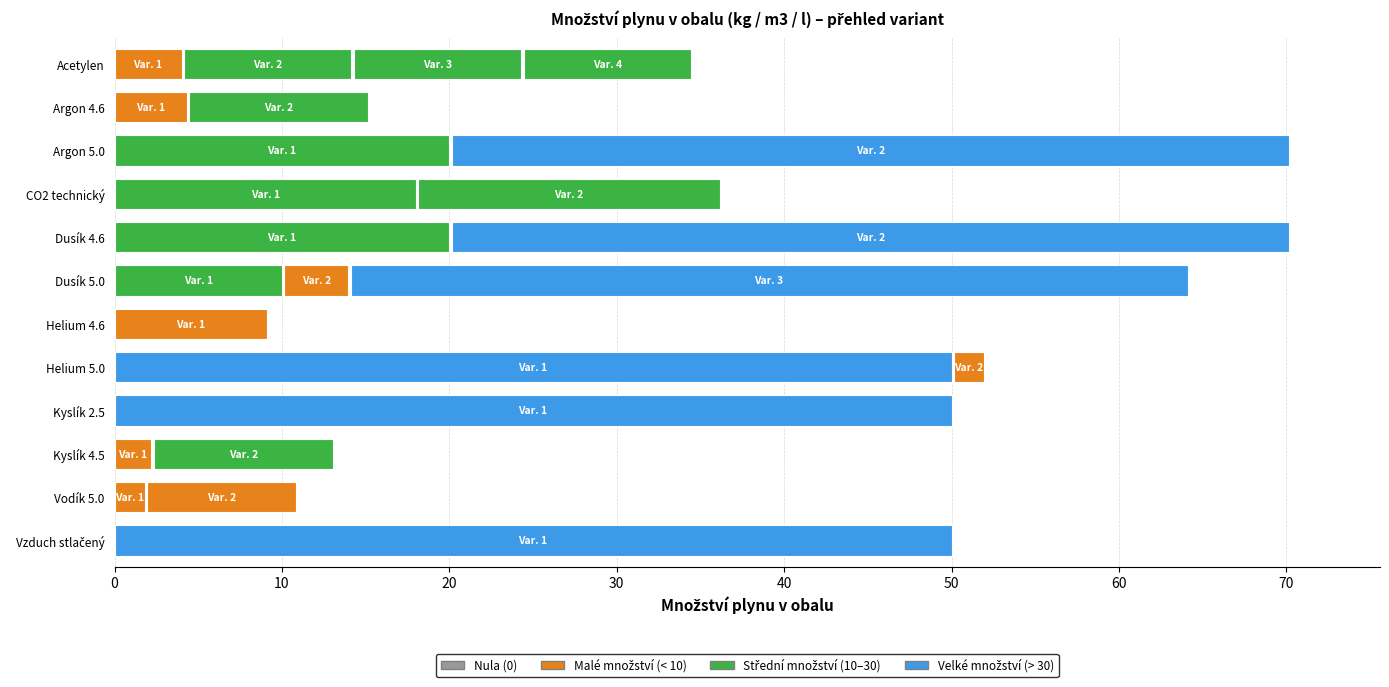

What is the approximate value of Vodík 5.0 at 1?

8.9